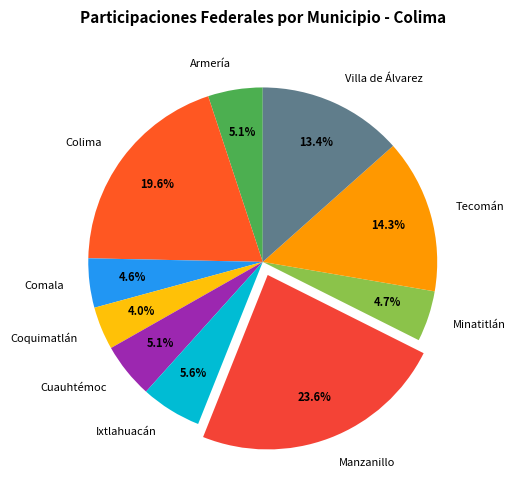

To the nearest percent, what is the difference between the Villa de Álvarez and Minatitlán slice percentages?

9%